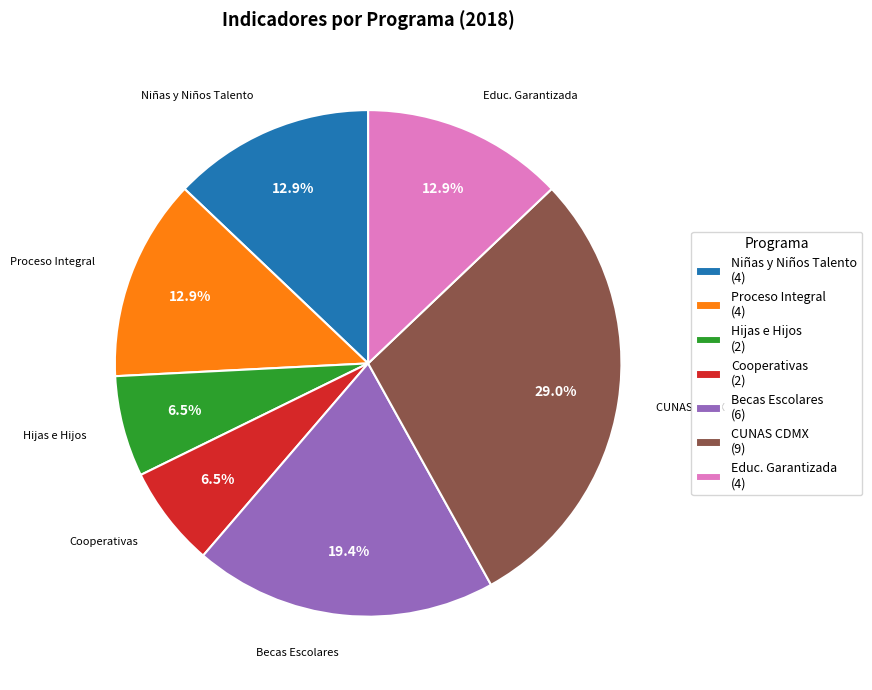

Combined, do Proceso Integral and Niñas y Niños Talento account for over 50%?

No